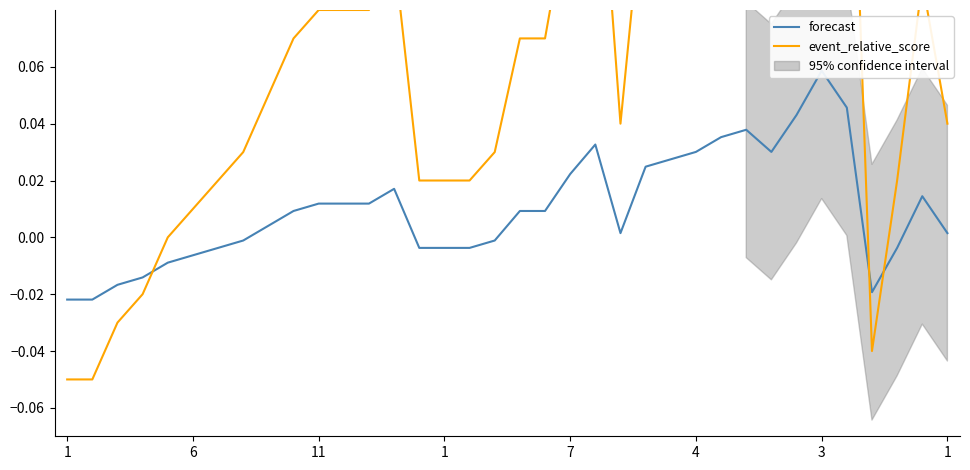

True or false: forecast and event_relative_score intersect in this chart.

True